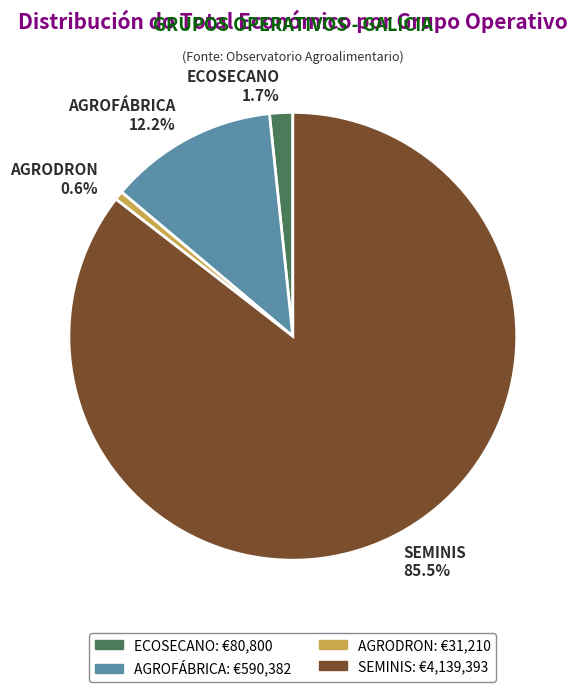

Which slice represents more than half of the pie?

SEMINIS